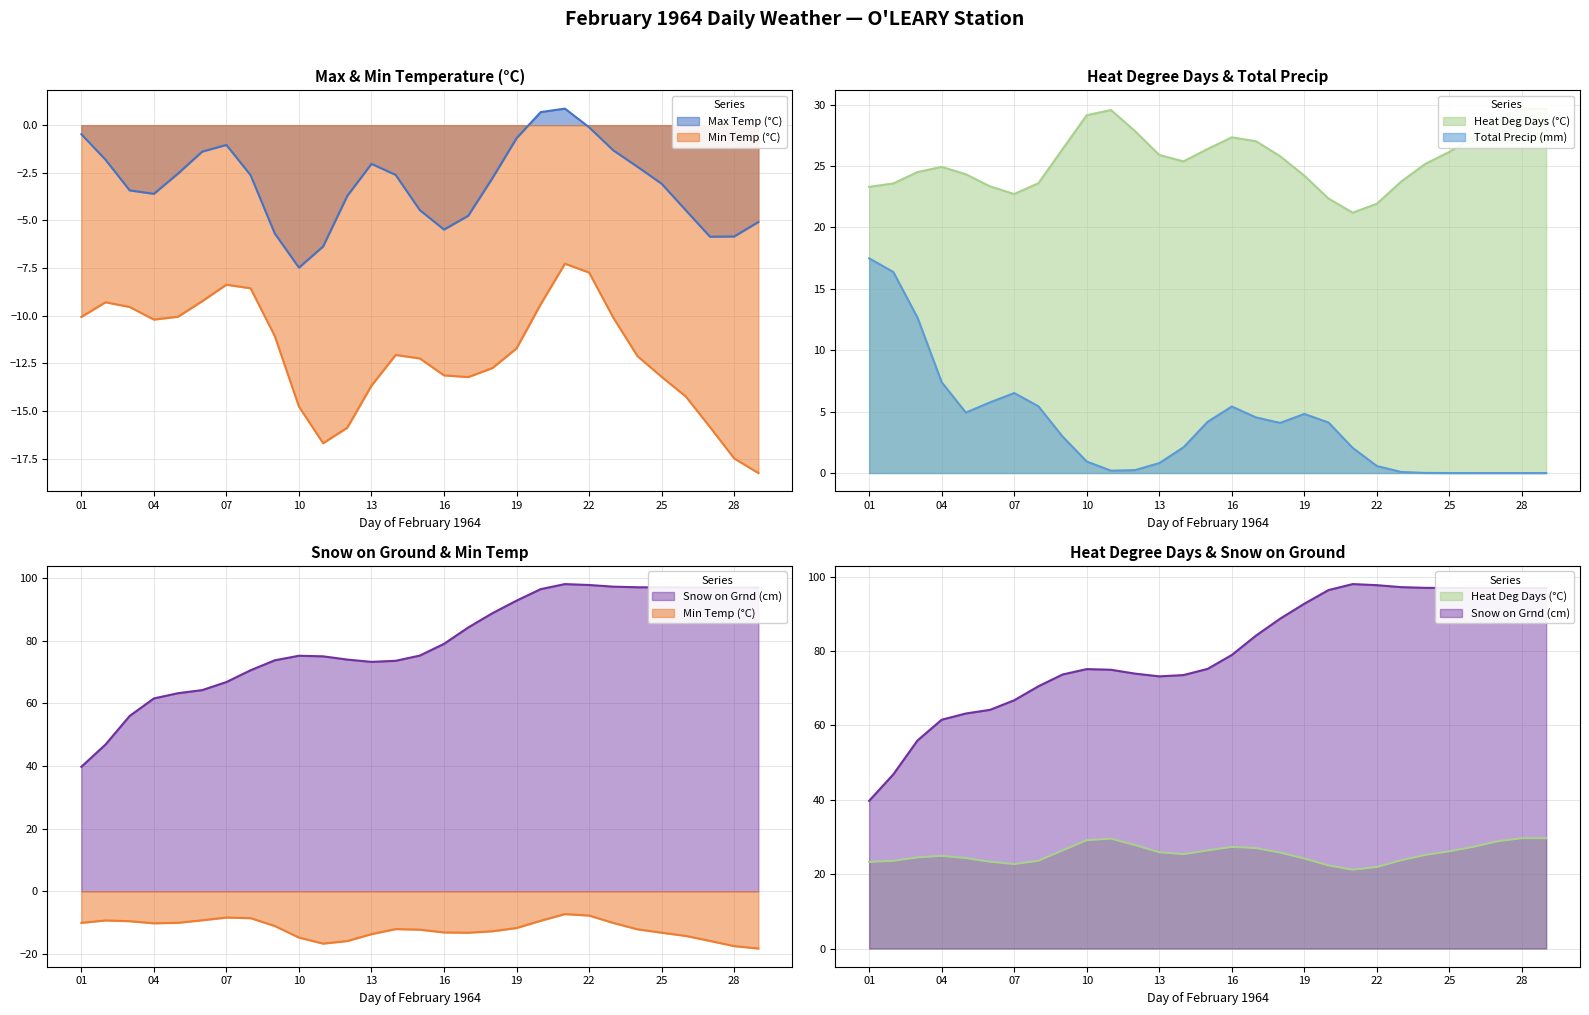

The value of Heat Deg Days (°C) at 16 is 45.0. True or false?

False